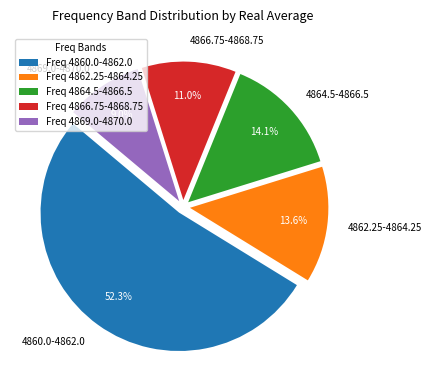

Is it true that 4862.25-4864.25 is 28% of the pie?

False